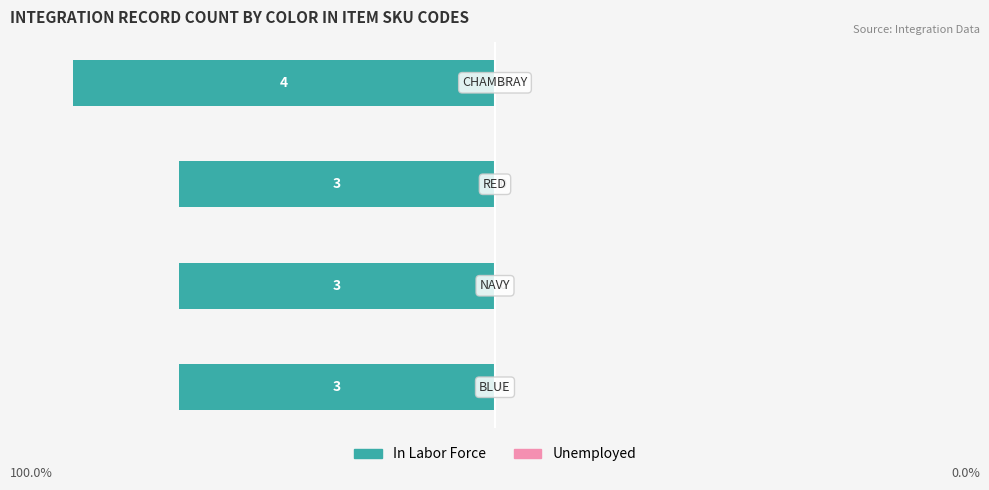

Are the bars horizontal?

Yes